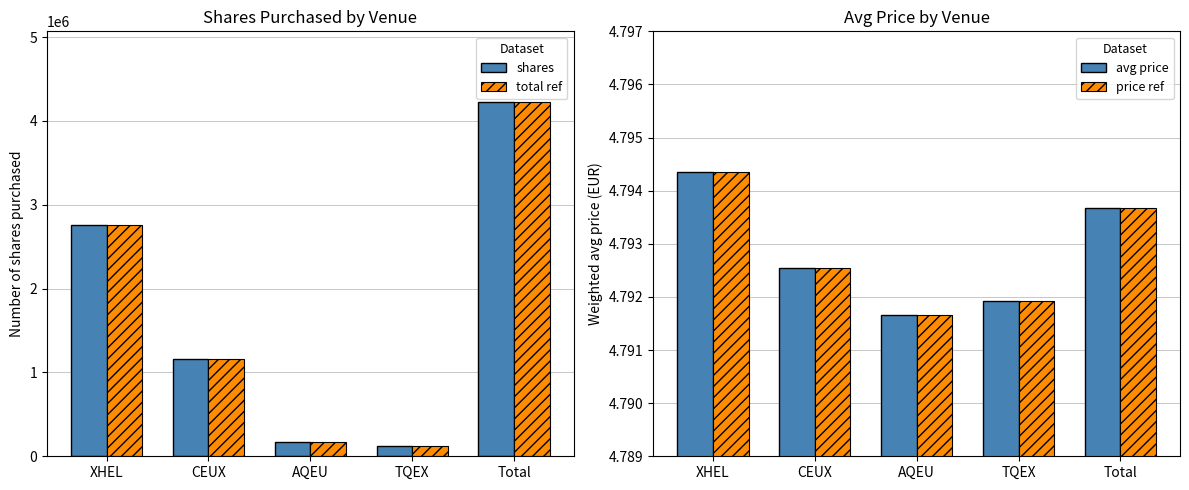

What is the value of the shares bar at the 4th from the left?

126839